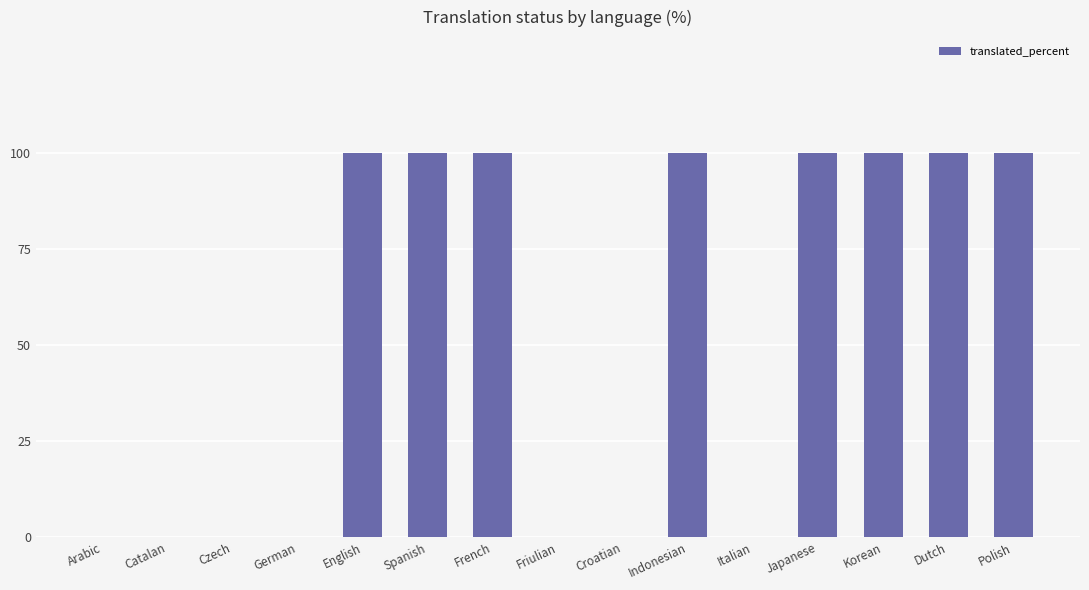

What is the sum of the values at Indonesian and Friulian?

100